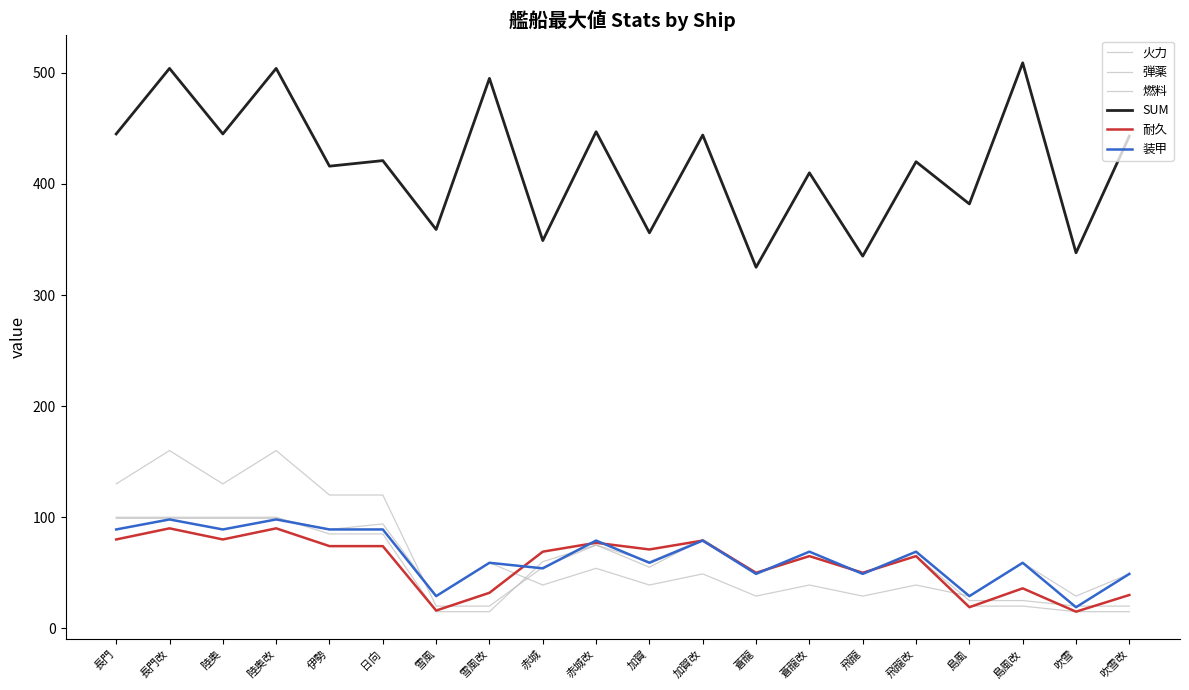

How many lines are shown in the chart?

6